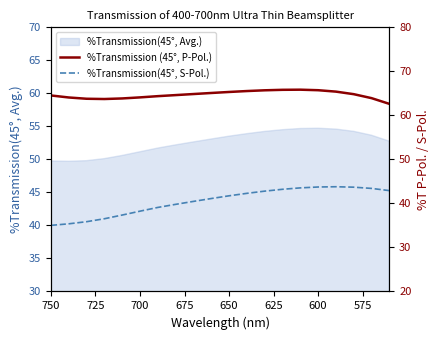

True or false: %Transmission (45°, P-Pol.) and %Transmission(45°, S-Pol.) cross at least once.

False